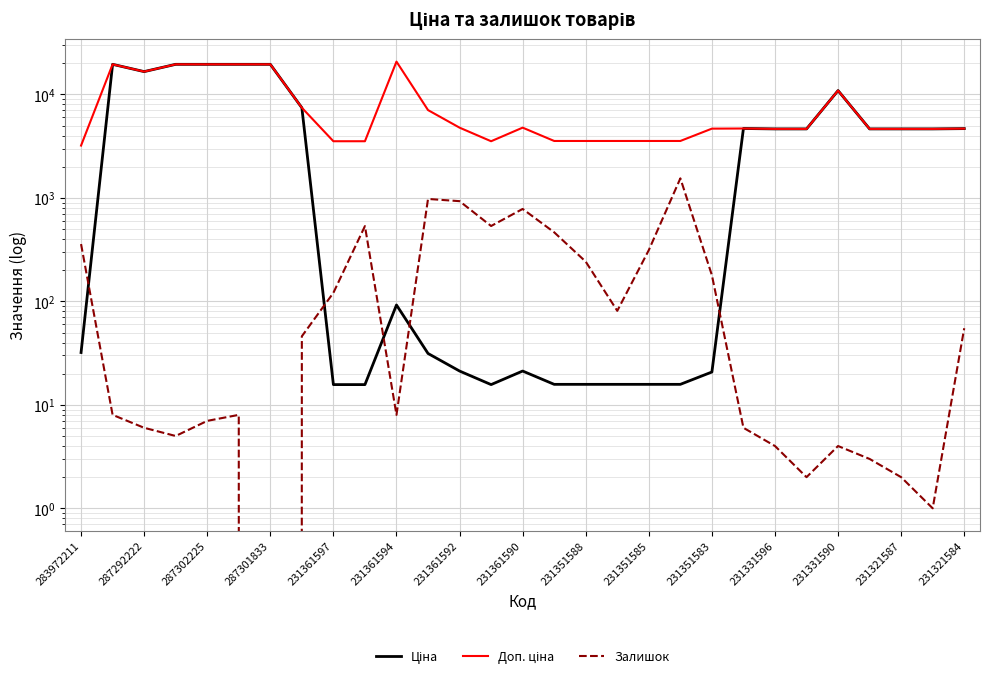

How many distinct data groups are displayed?

3